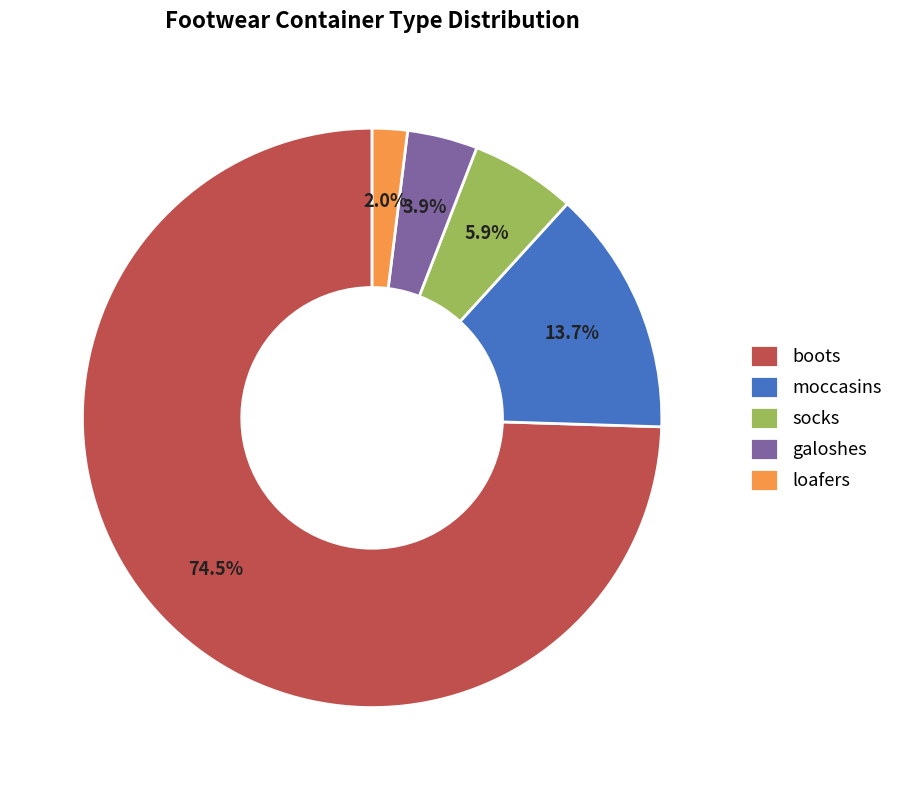

What is the majority slice?

boots